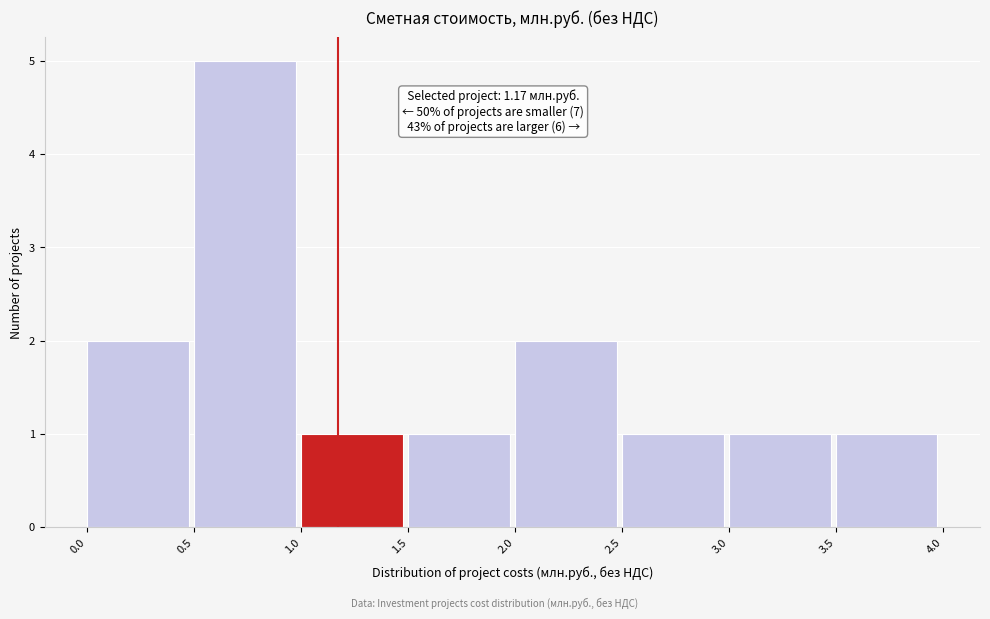

Over which range of the x-axis is the bar tallest?

0.5 to 1.0